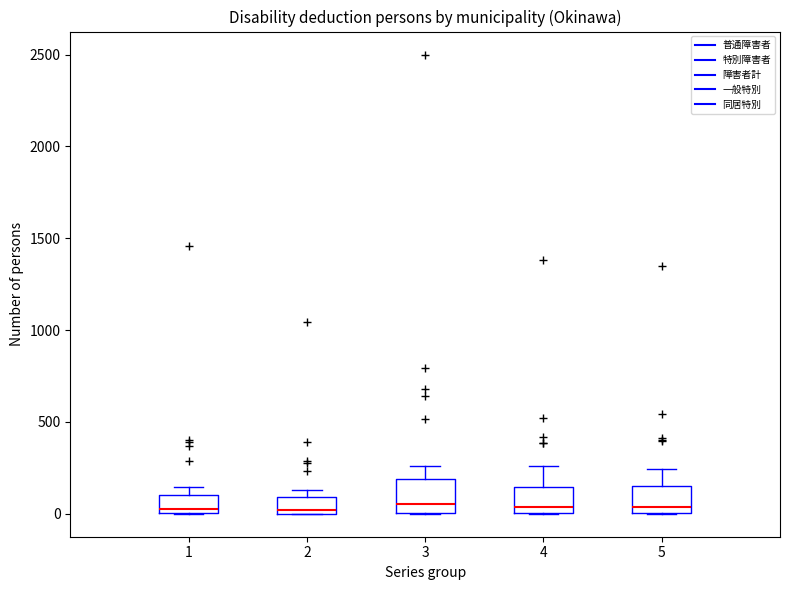

Where is the upper edge of the box at x = 1 on the y-axis? The values are not printed on the chart, so give them approximately, as read against the axis.

100